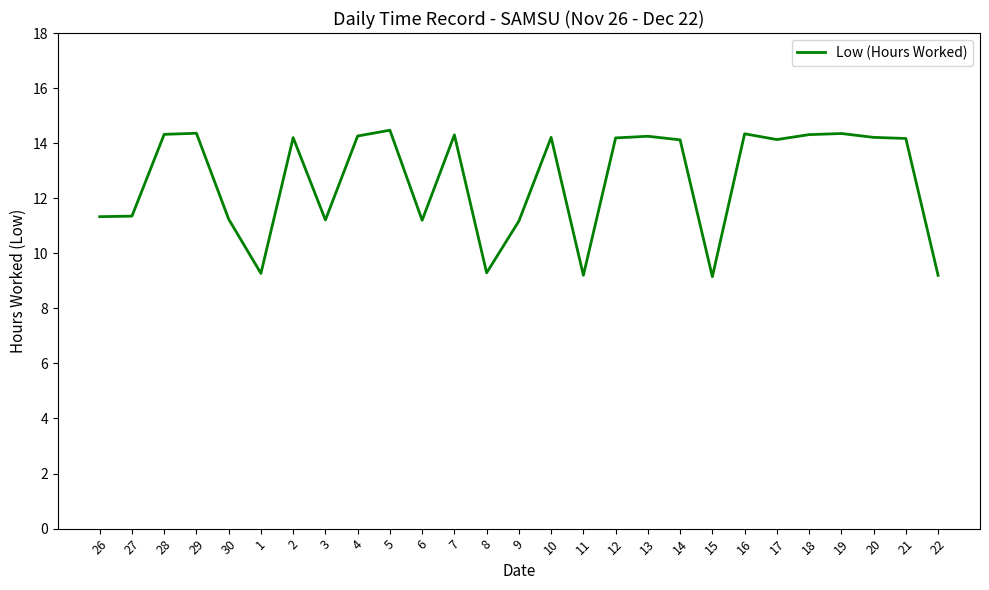

The value at 13 is 18.7. True or false?

False